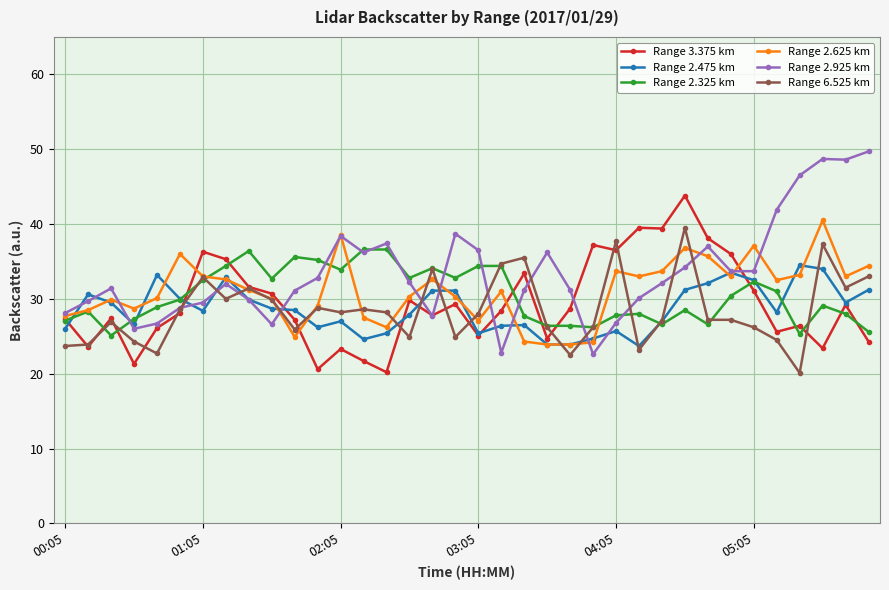

What is the value of the Range 2.925 km point at the 19th from the left?

36.5